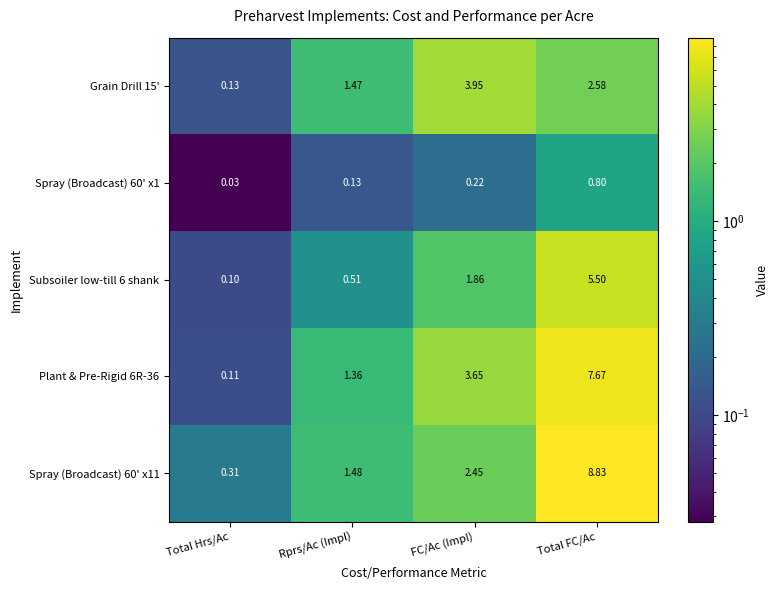

Rank the categories by Spray (Broadcast) 60' x1 value from lowest to highest.

Total Hrs/Ac, Rprs/Ac (Impl), FC/Ac (Impl), Total FC/Ac